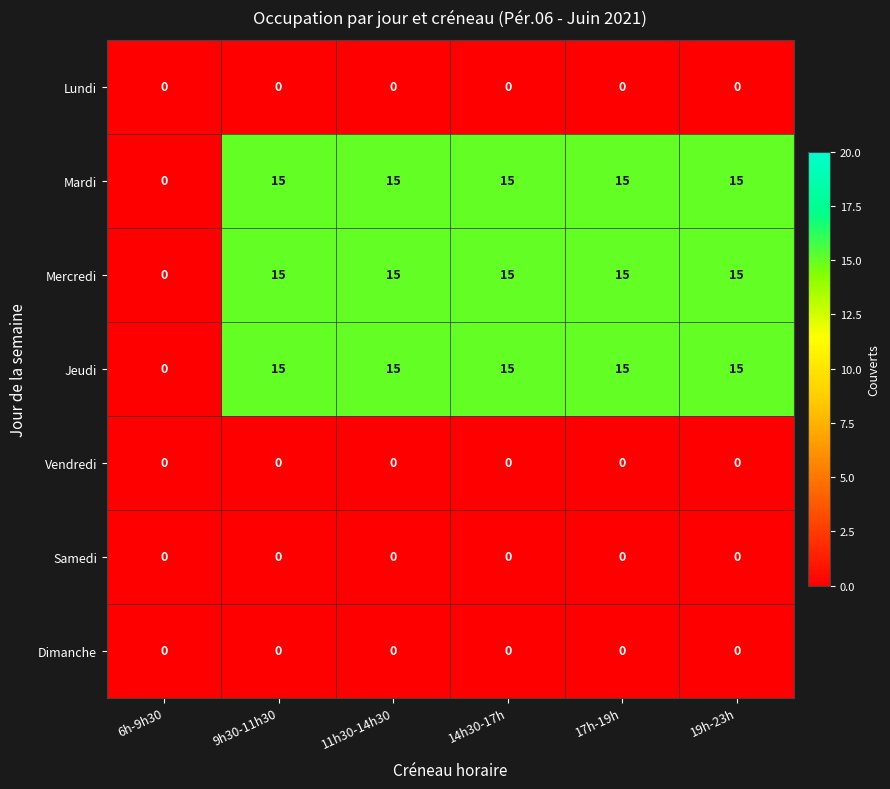

True or false: Mardi has a value of 15 at 11h30-14h30.

True